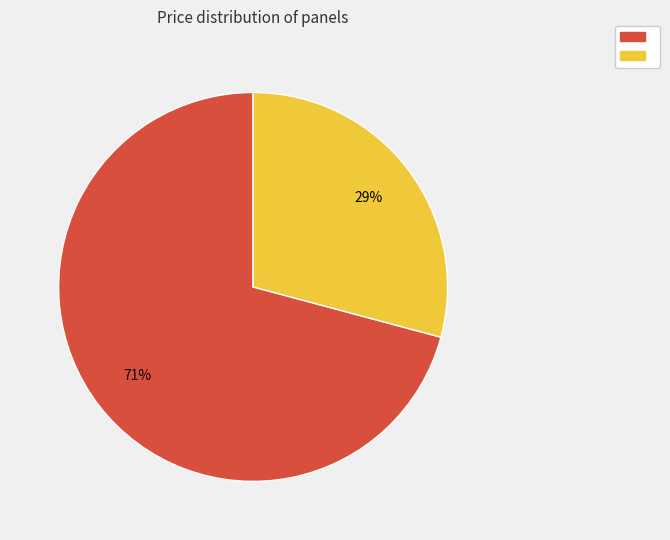

To the nearest percent, what is the average slice percentage?

50%